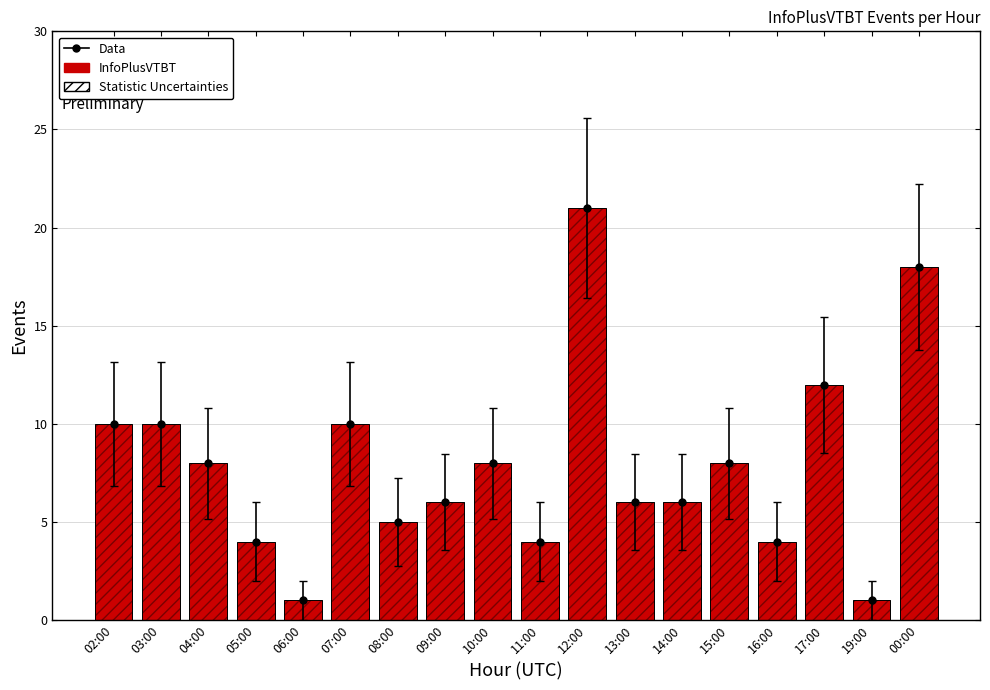

What position from the left is 03:00?

2